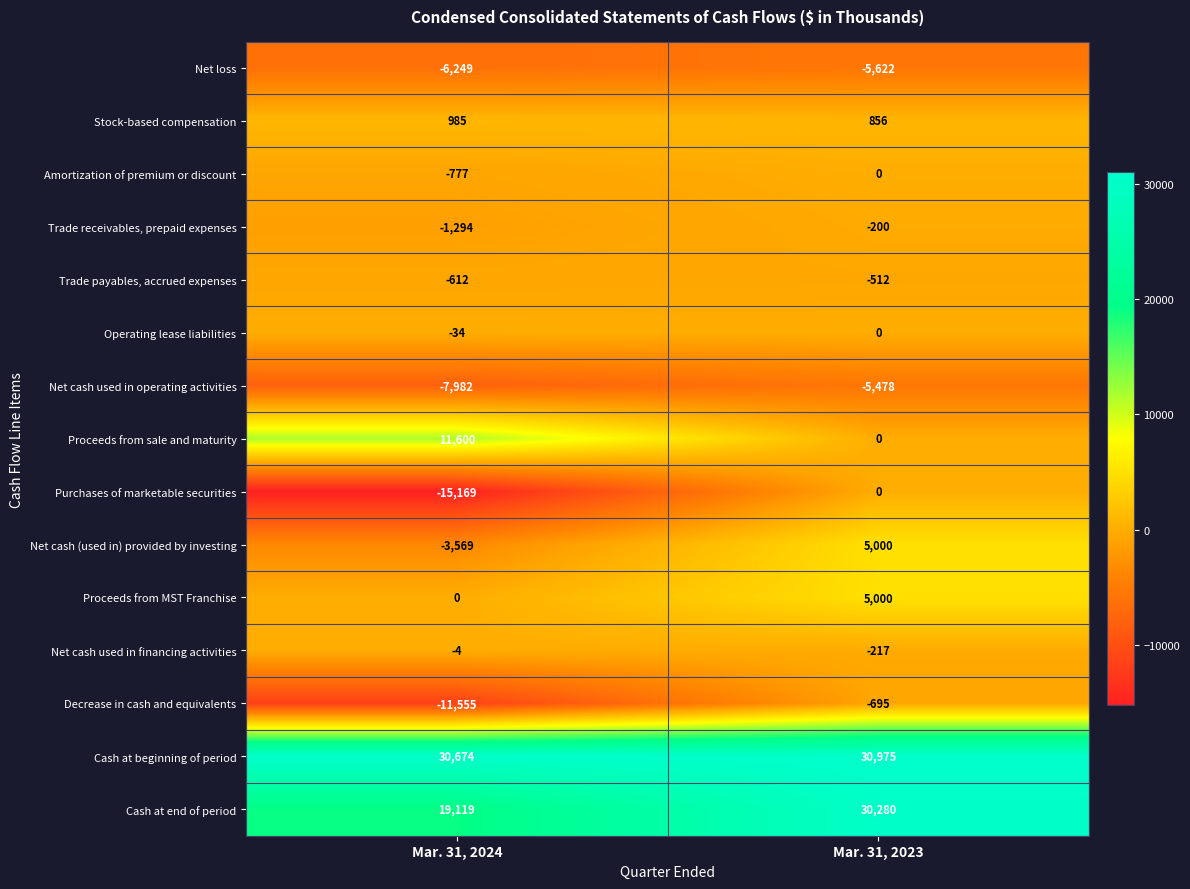

What is the smallest value displayed?

-15169